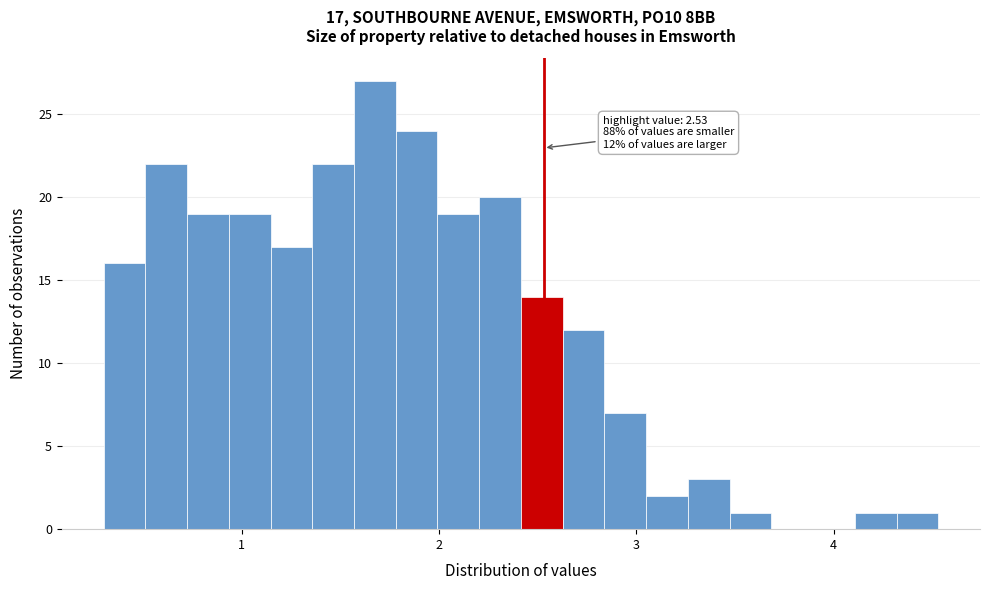

Around what value on the x-axis is the tallest bar? Give the approximate position of its centre, as read against the axis.

1.7